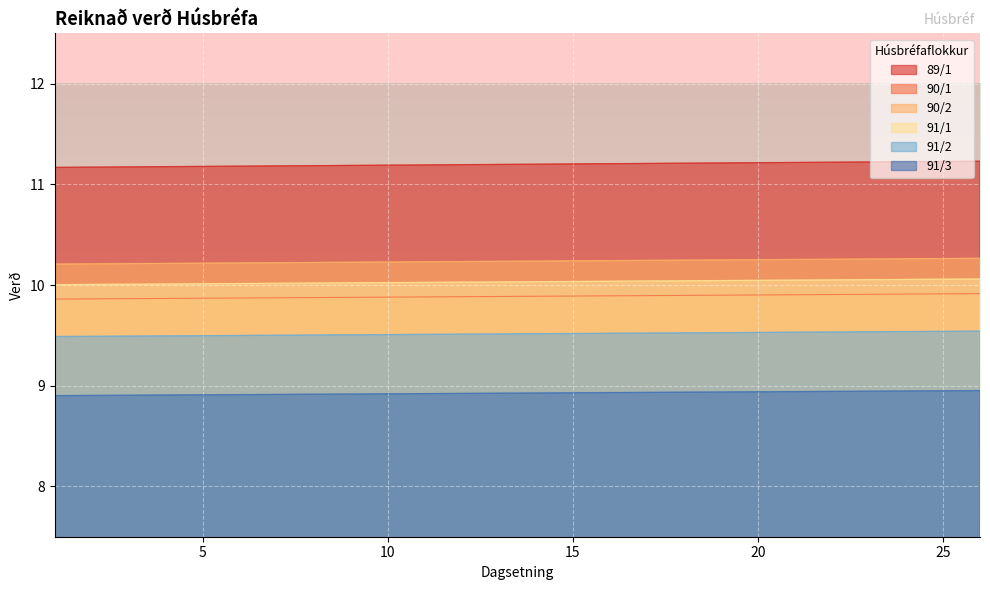

True or false: 90/2 and 91/2 intersect in this chart.

False